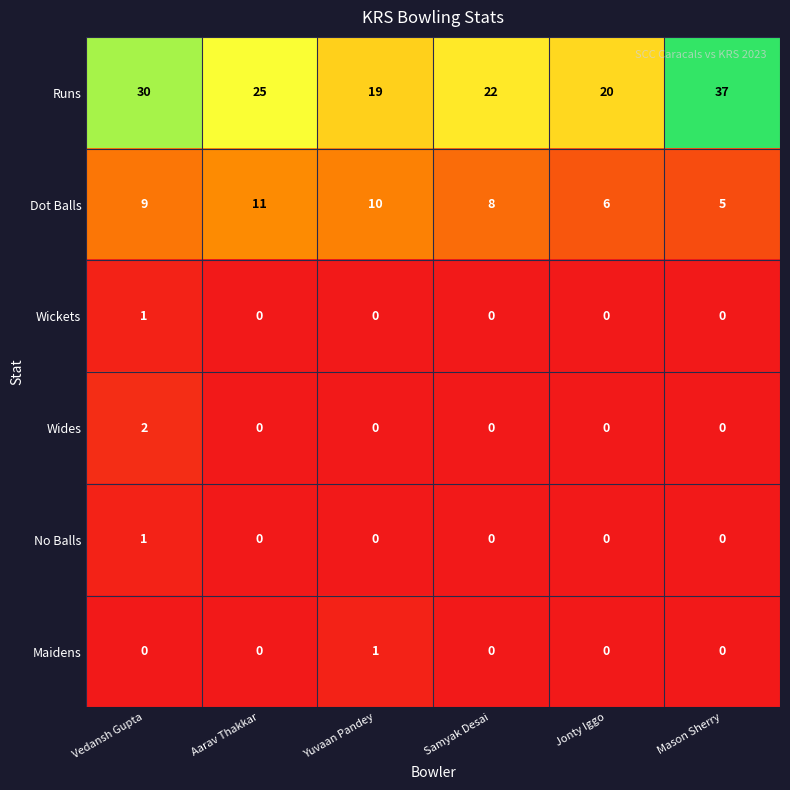

What is the total value across all series at Jonty Iggo?

26